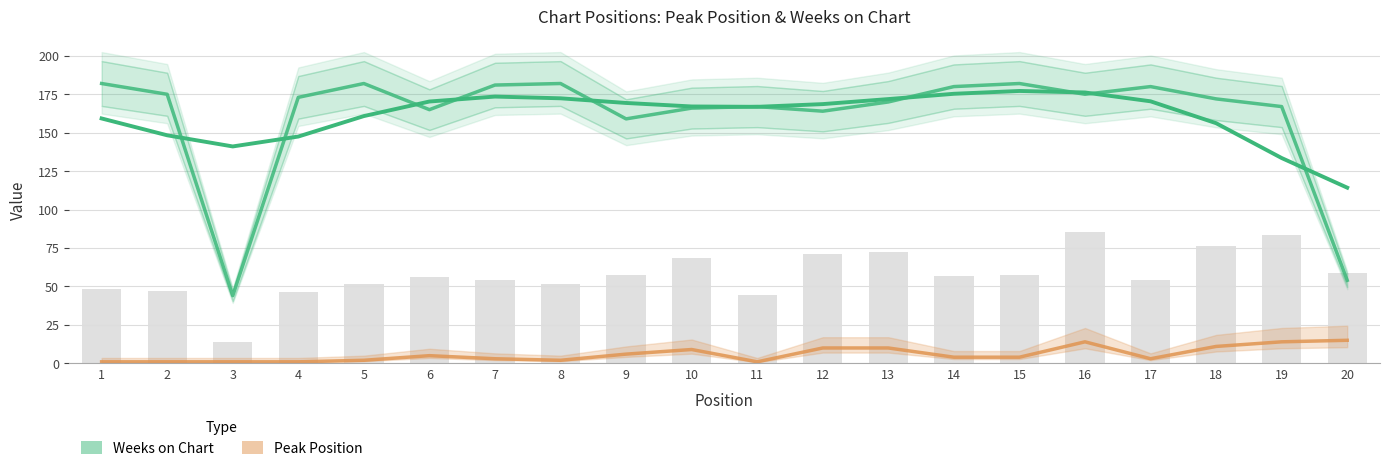

How many data points does each series have?

20